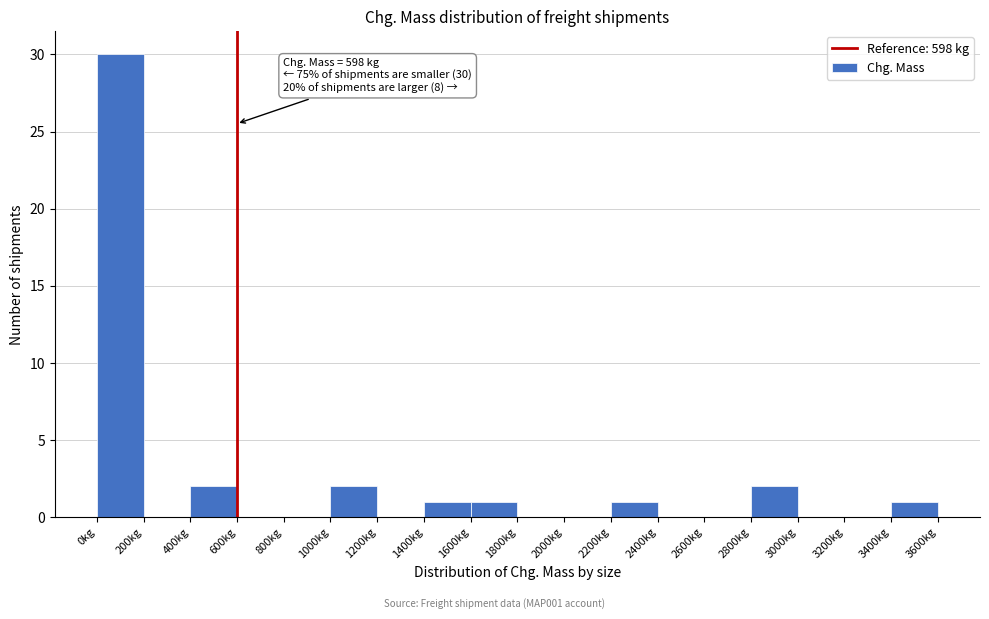

Which range on the x-axis has the tallest bar?

0 to 200